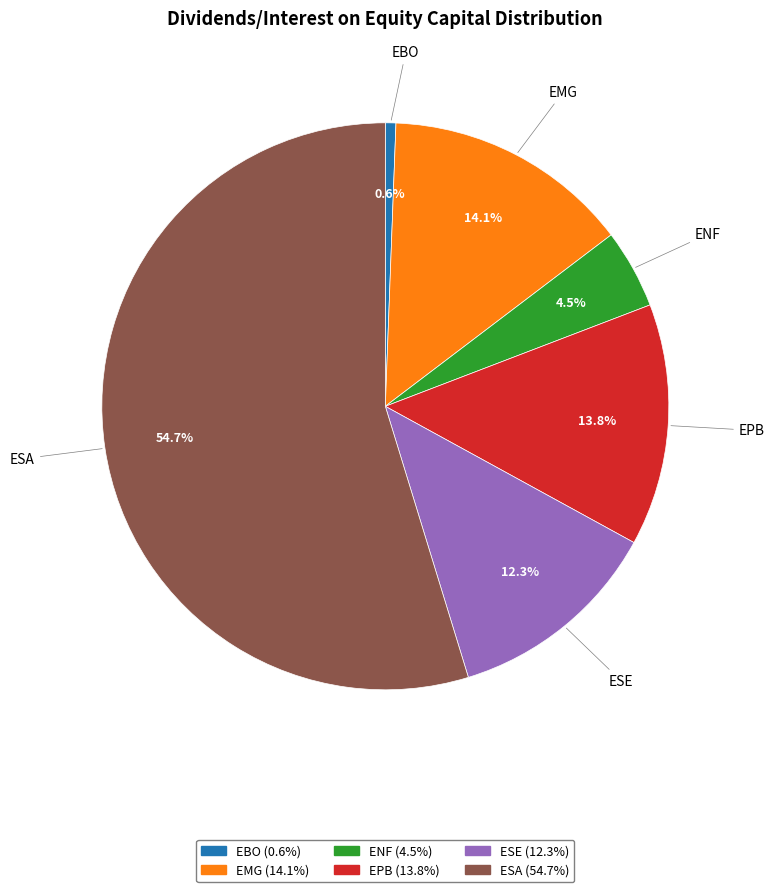

What percentage is NOT represented by EPB?

86.2%